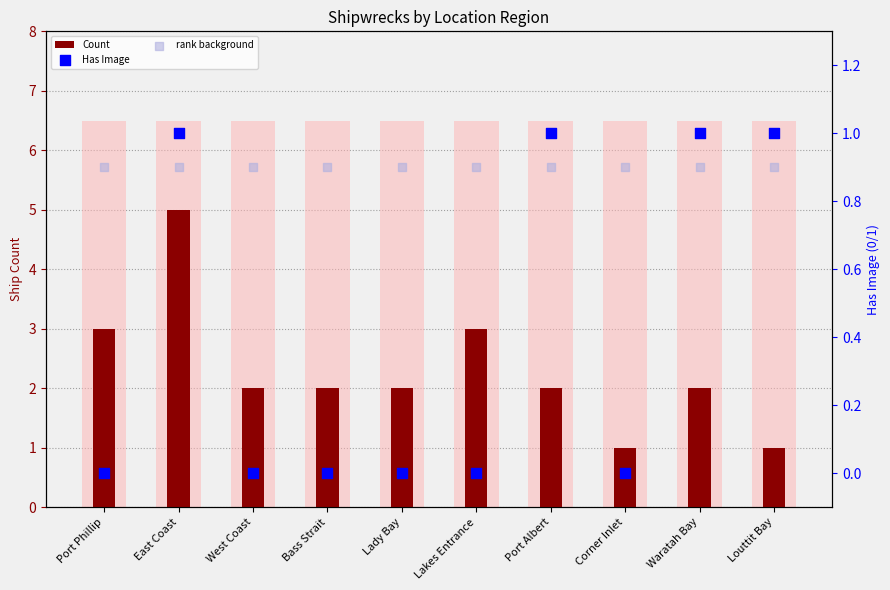

At which category is the sum across all series the highest?

East Coast